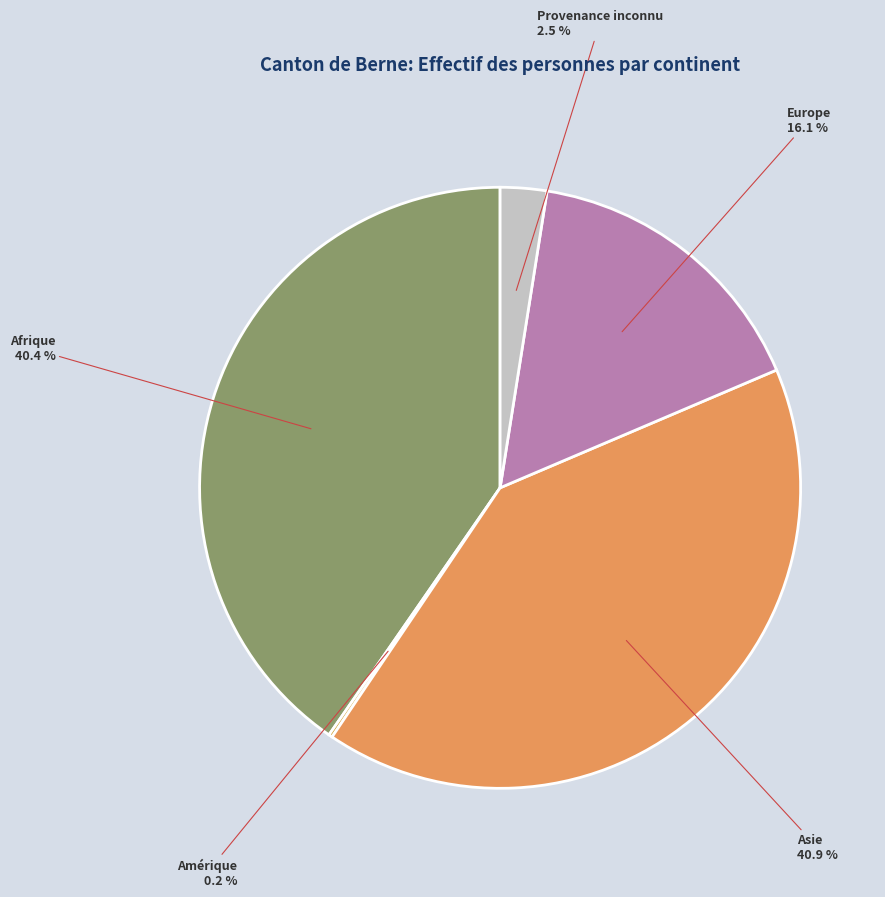

Does Europe account for over 50% of the chart?

No